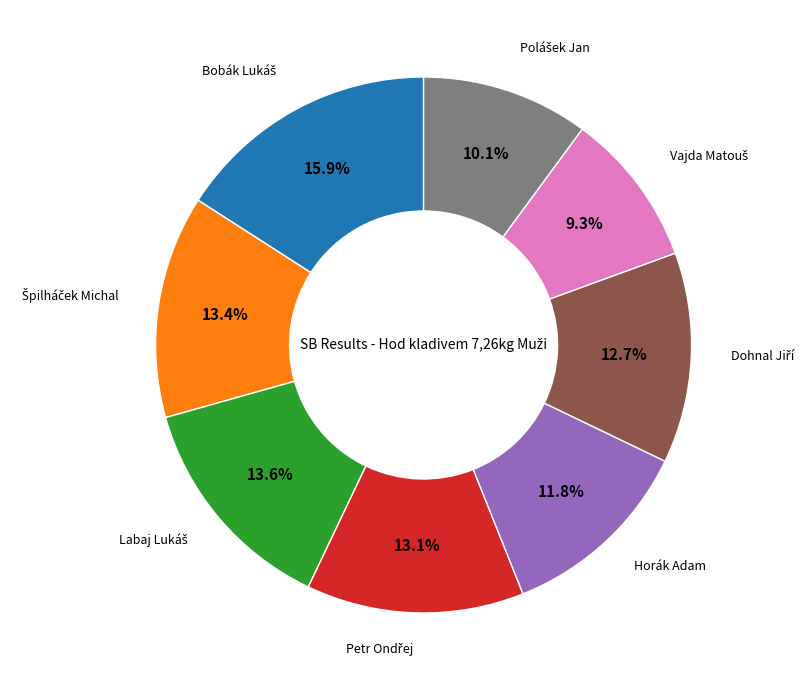

Count the number of slices in the pie.

8